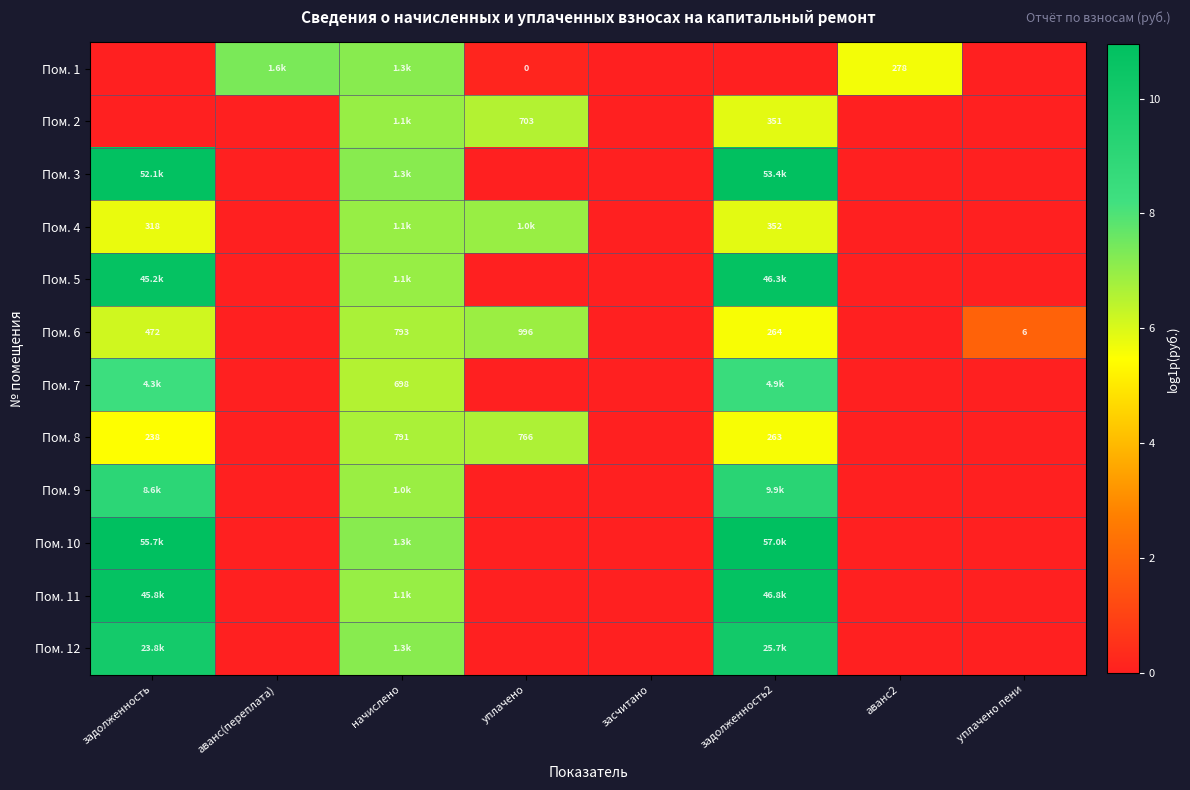

Which label corresponds to the largest value in the chart?

задолженность2